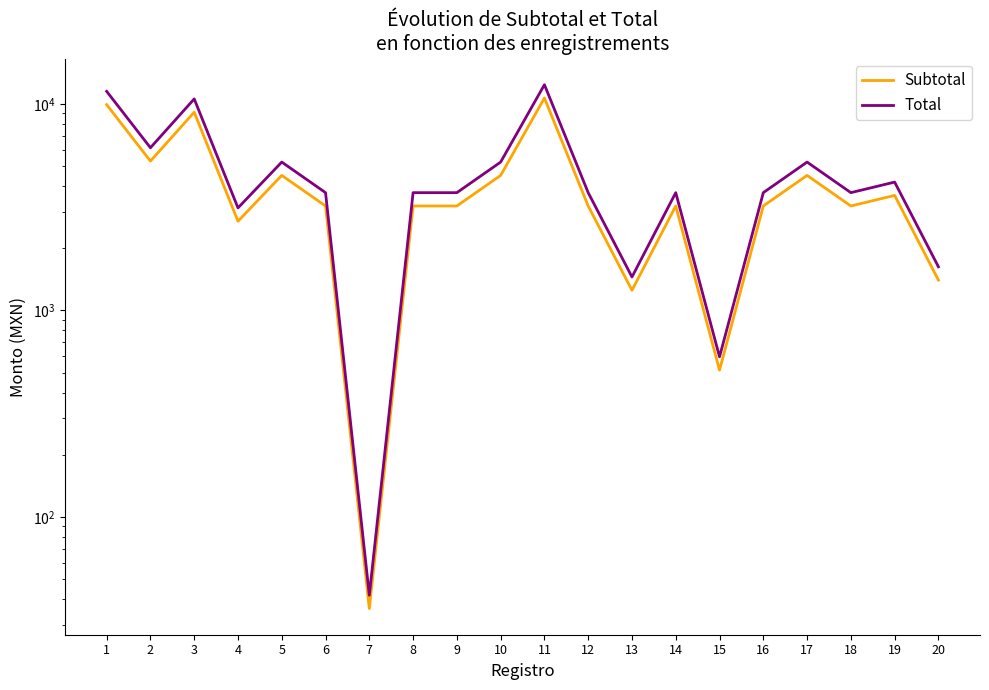

At which category does Subtotal reach its first local valley?

2